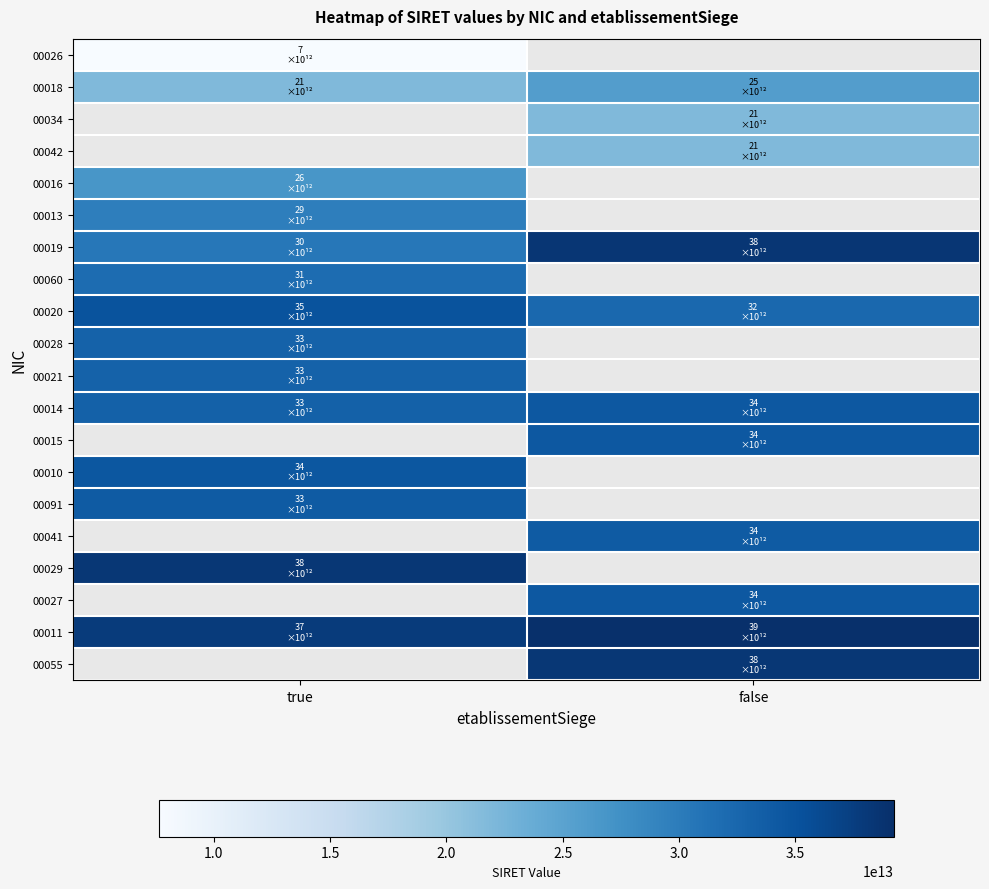

Is the value of 00027 at false greater than the value of 00055 at false?

No